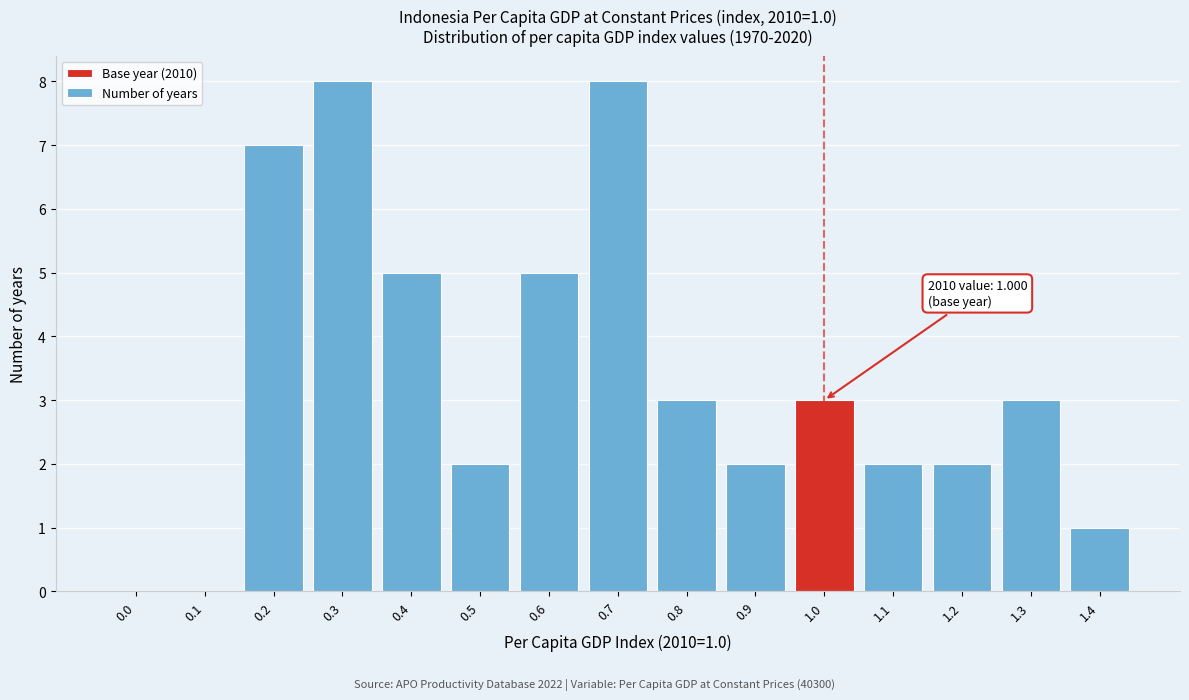

Reading left to right, what are all the values shown in this chart?

0.0=0	0.1=0	0.2=7	0.3=8	0.4=5	0.5=2	0.6=5	0.7=8	0.8=3	0.9=2	1.0=3	1.1=2	1.2=2	1.3=3	1.4=1